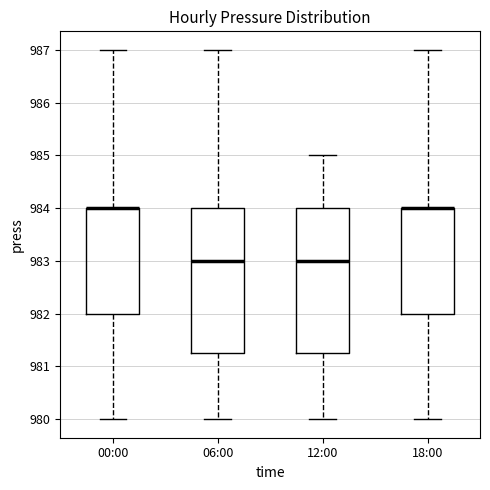

Where is the upper edge of the box for 18:00 on the y-axis? The values are not printed on the chart, so give them approximately, as read against the axis.

984.0